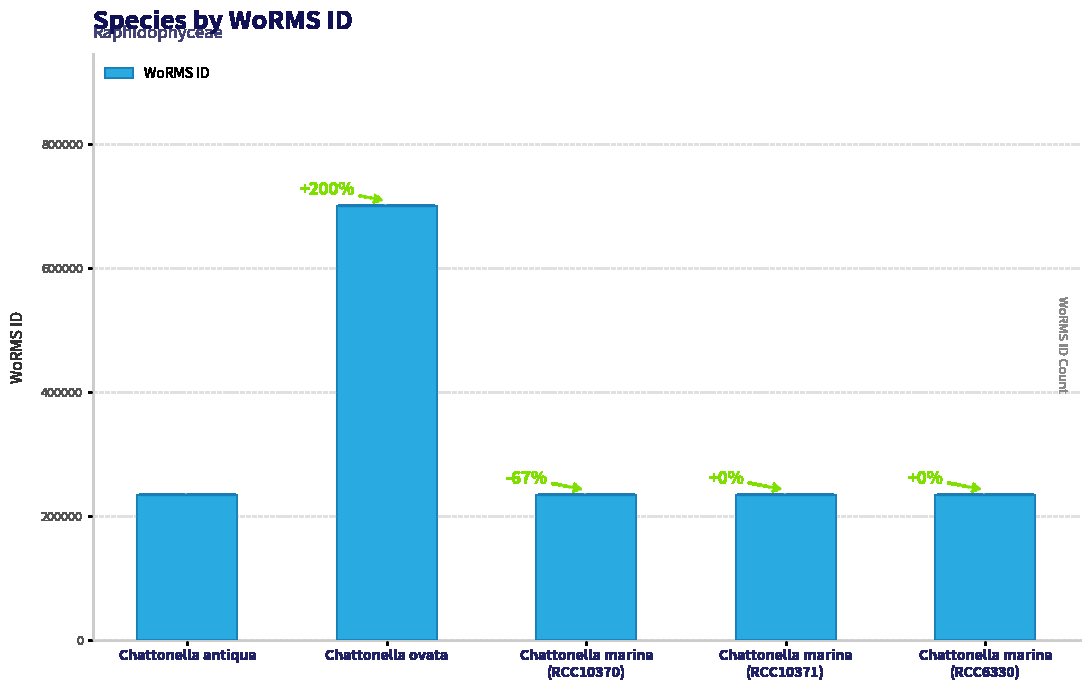

What position from the right is Chattonella marina
(RCC6330)?

1